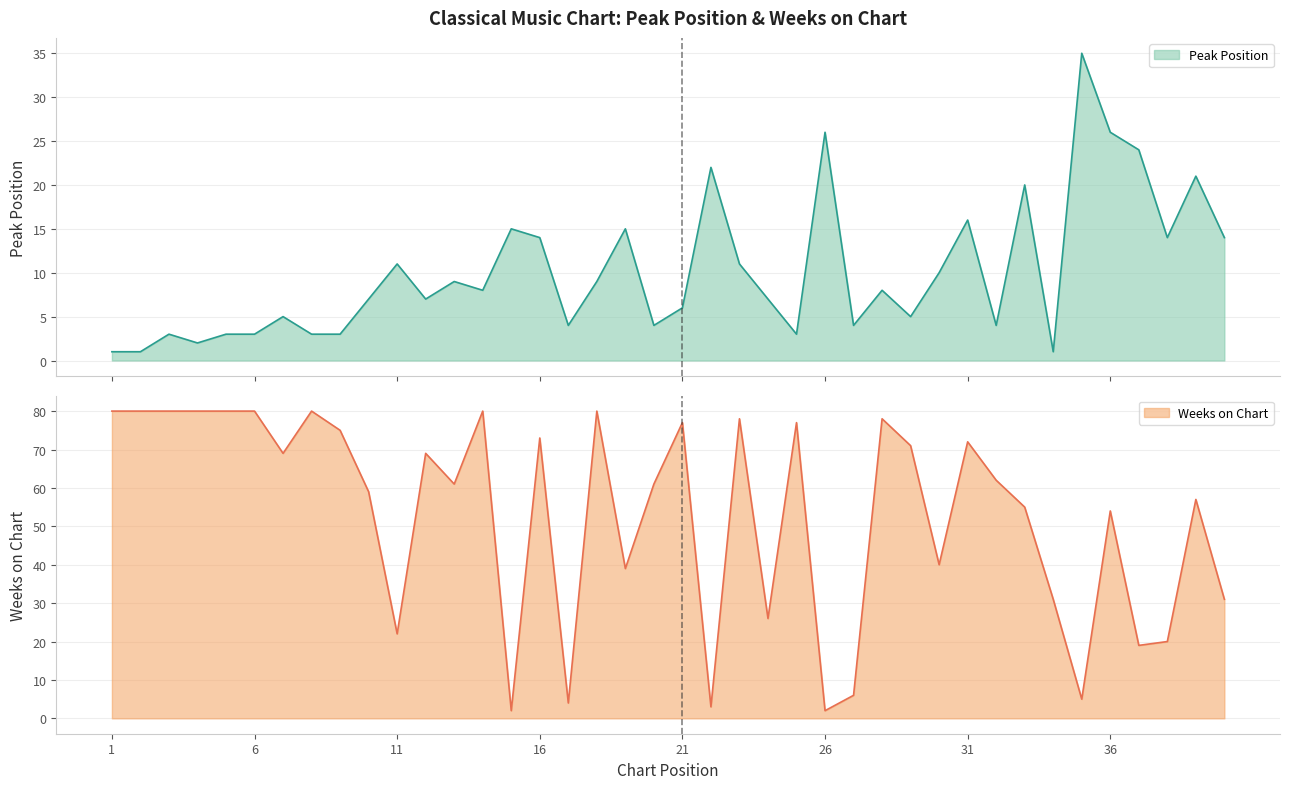

What is the difference between the maximum and minimum values in the Peak Position series?

34